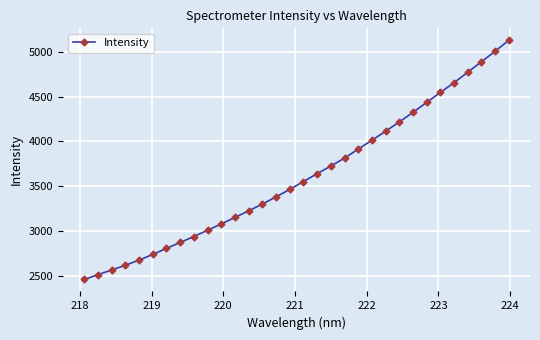

What is the difference between the maximum and minimum values?

2670.6